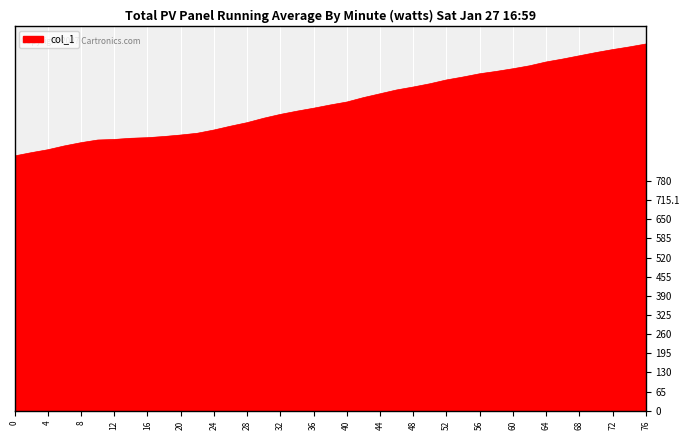

What is the maximum value shown in the chart?

1245